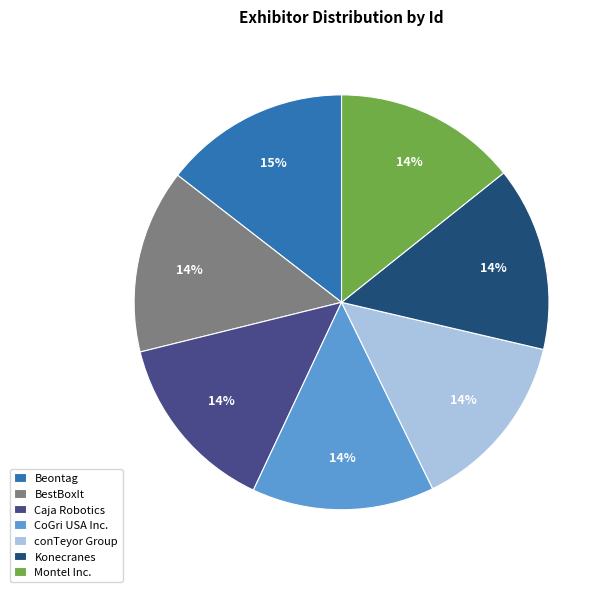

What percentage is the CoGri USA Inc. slice, to the nearest percent?

14%